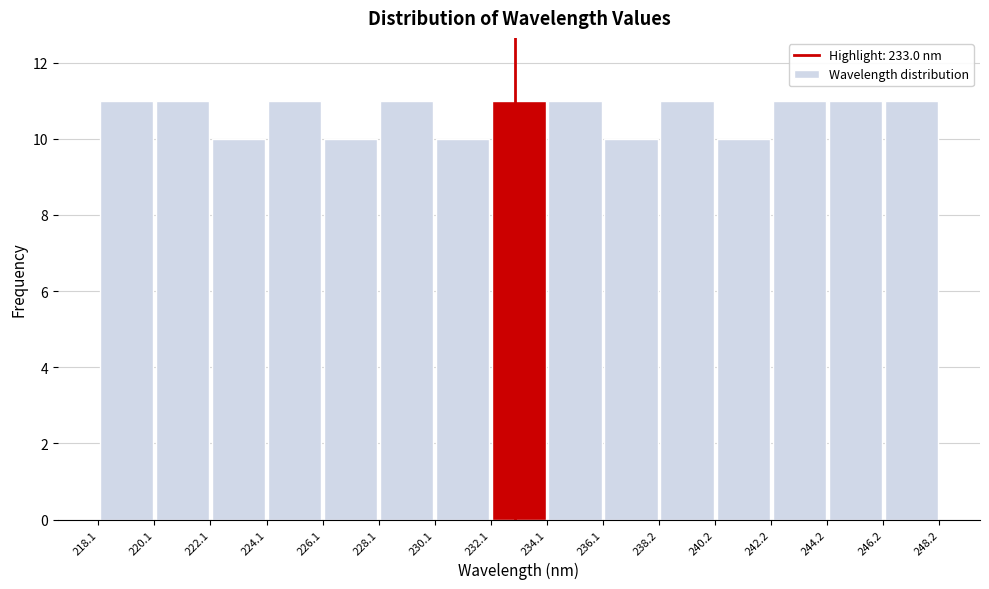

How tall is the bar that spans 230.1 to 232.1 on the x-axis? The values are not printed on the chart, so give them approximately, as read against the axis.

10